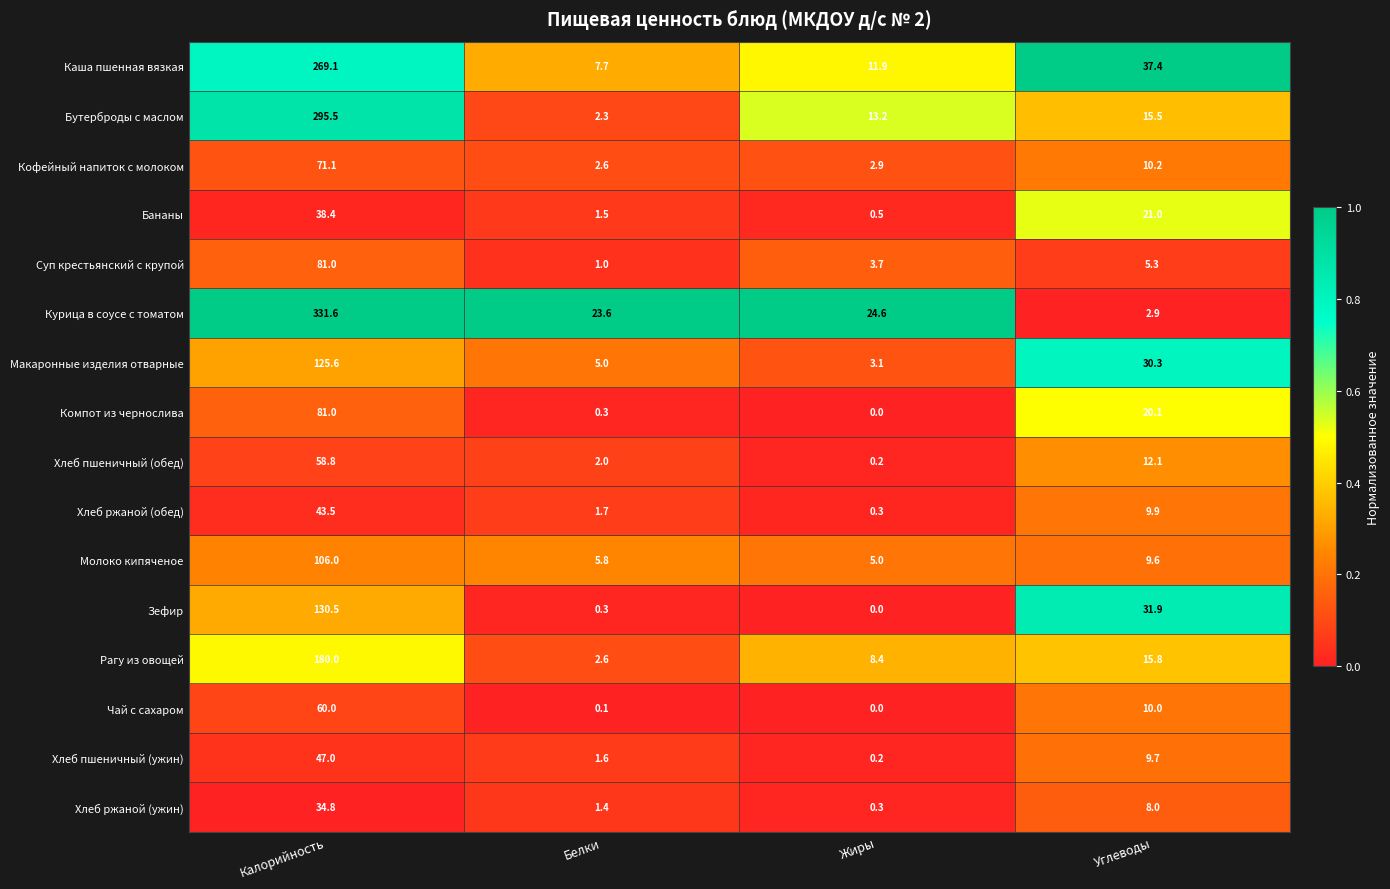

At how many categories does at least one series exceed 0?

4